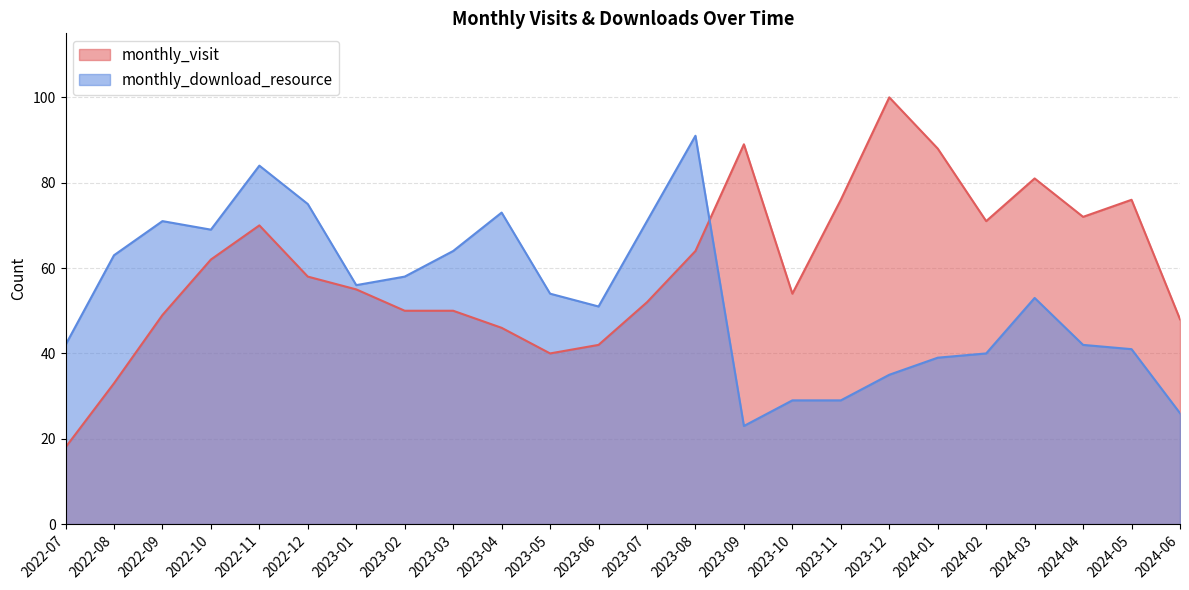

Which series ends up on top after the final intersection of monthly_visit and monthly_download_resource?

monthly_visit